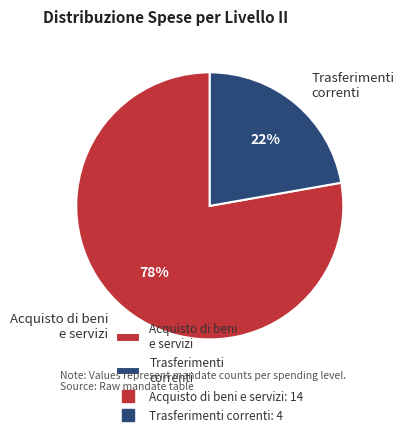

Is the sum of Acquisto di beni e servizi and Trasferimenti correnti greater than half?

Yes